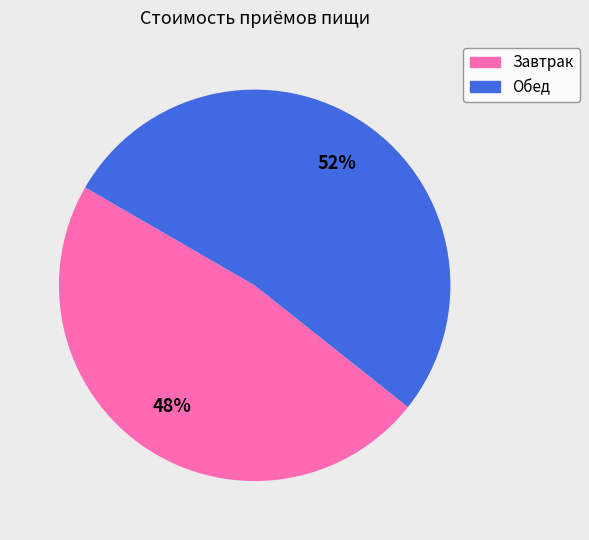

To the nearest percent, what portion does Обед represent?

52%